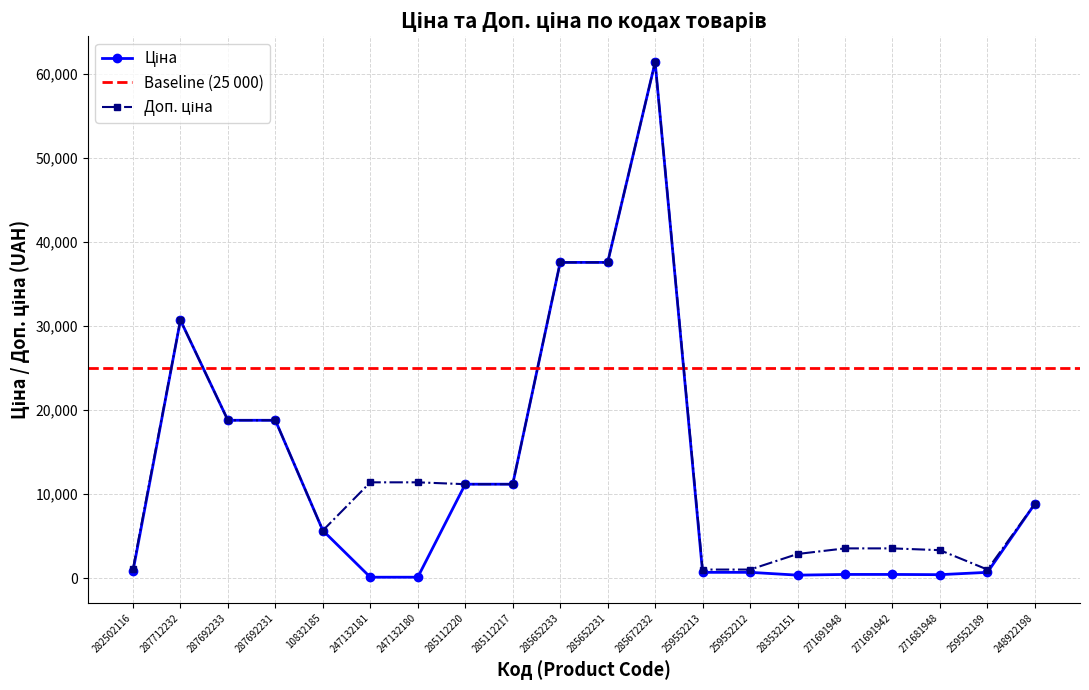

Rank the categories by Ціна value from highest to lowest.

285672232, 285652233, 285652231, 287712232, 287692233, 287692231, 285112220, 285112217, 248922198, 10832185, 282502116, 259552213, 259552212, 259552189, 271691948, 271691942, 271681948, 283532151, 247132181, 247132180